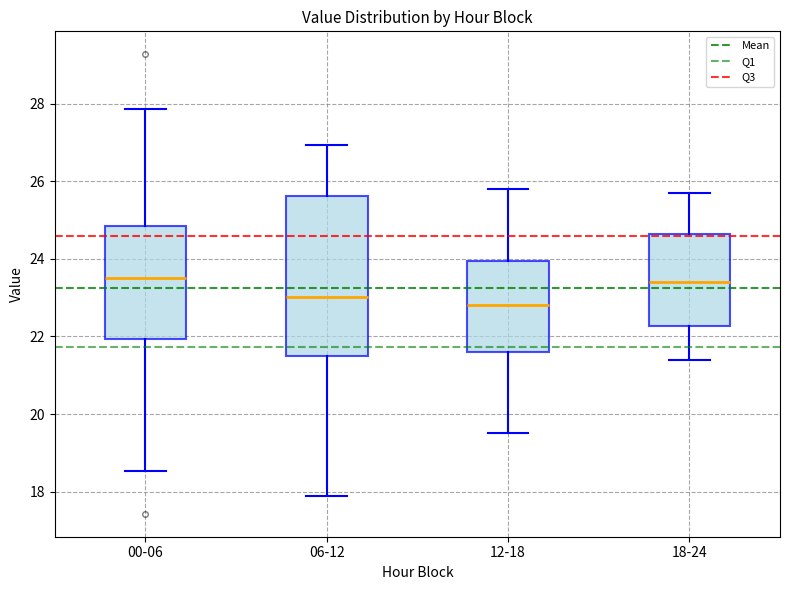

Reading left to right, read every box against the y-axis: the position of its median line, the range the box covers, and the ends of its whiskers. The values are not printed on the chart, so give them approximately, as read against the axis.

00-06: median 23.6, box 22.0 to 24.8, whiskers 18.6 to 27.8
06-12: median 23.0, box 21.4 to 25.6, whiskers 18.0 to 27.0
12-18: median 22.8, box 21.6 to 24.0, whiskers 19.6 to 25.8
18-24: median 23.4, box 22.2 to 24.6, whiskers 21.4 to 25.8